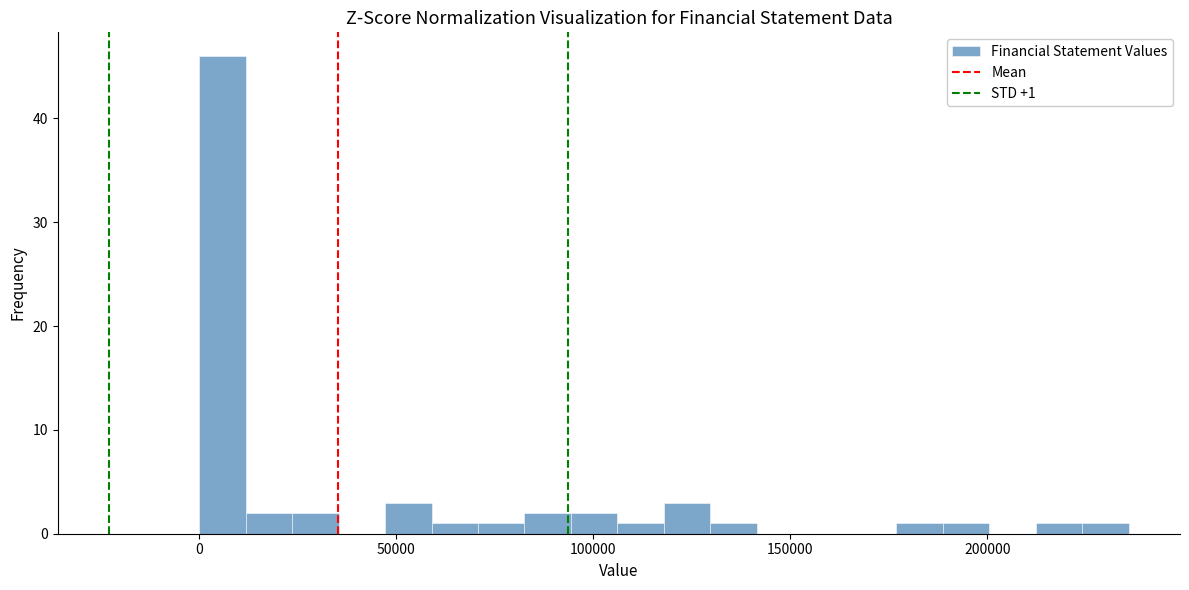

Read against the x-axis, roughly where is the centre of the tallest bar?

5000